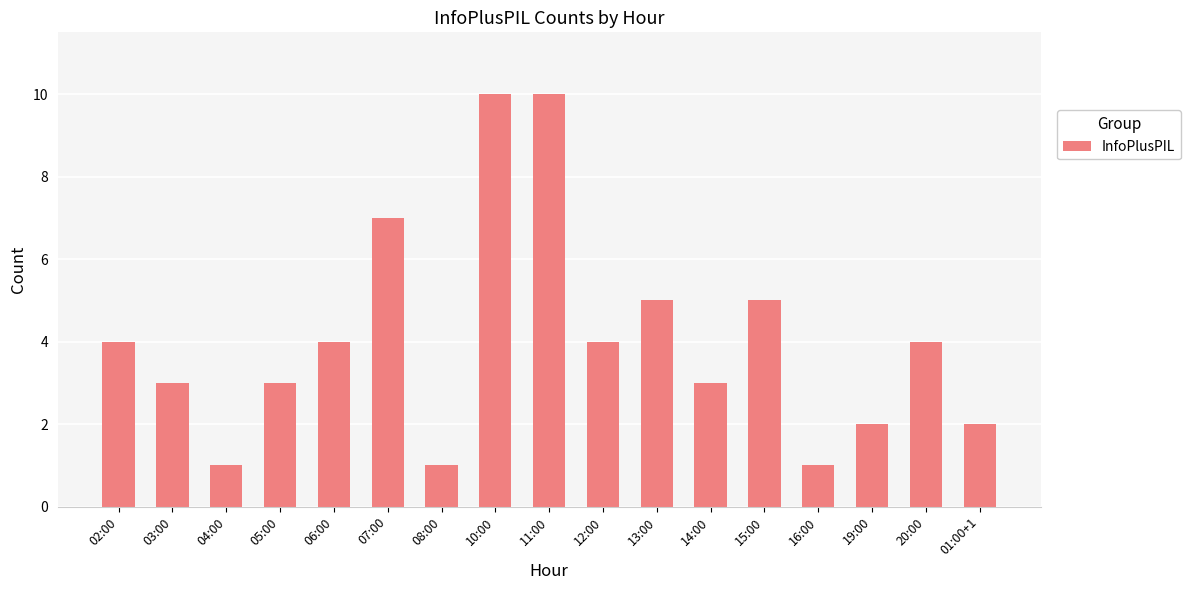

Count the values in the range 2 to 5.

11